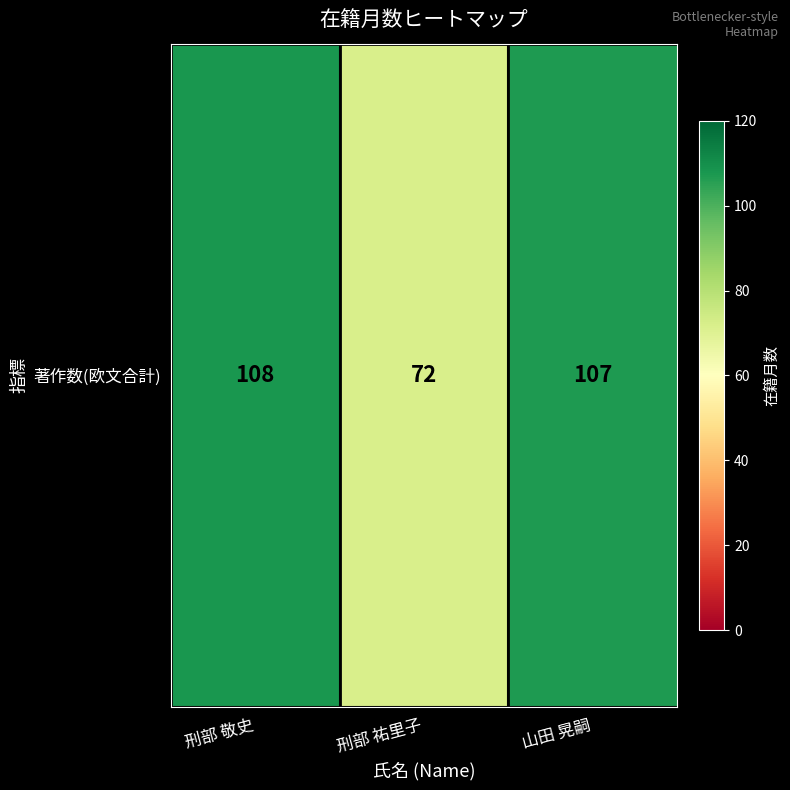

At which label does the data first exceed 107?

刑部 敬史